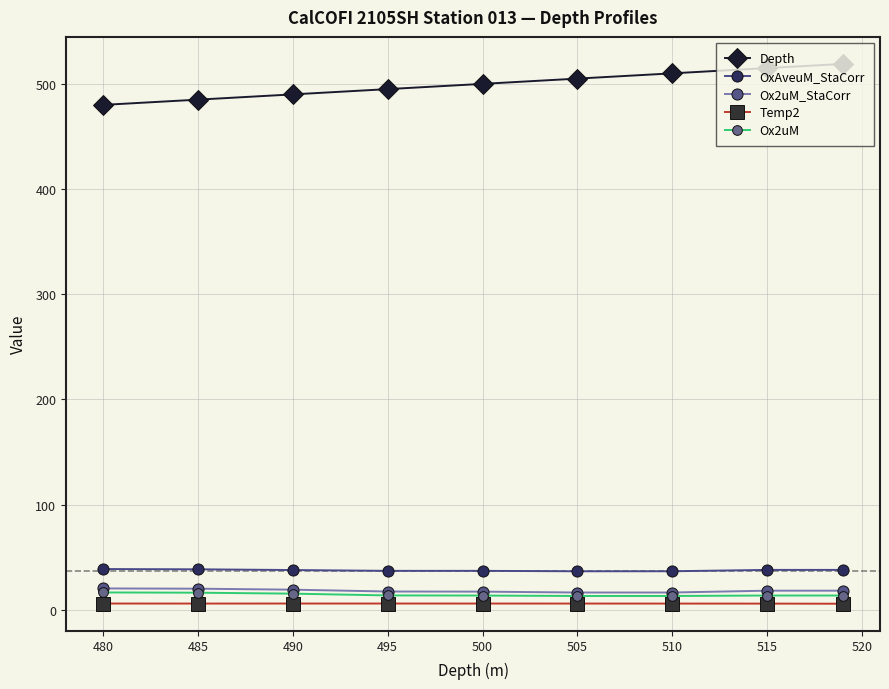

True or false: Depth and Ox2uM_StaCorr cross at least once.

False